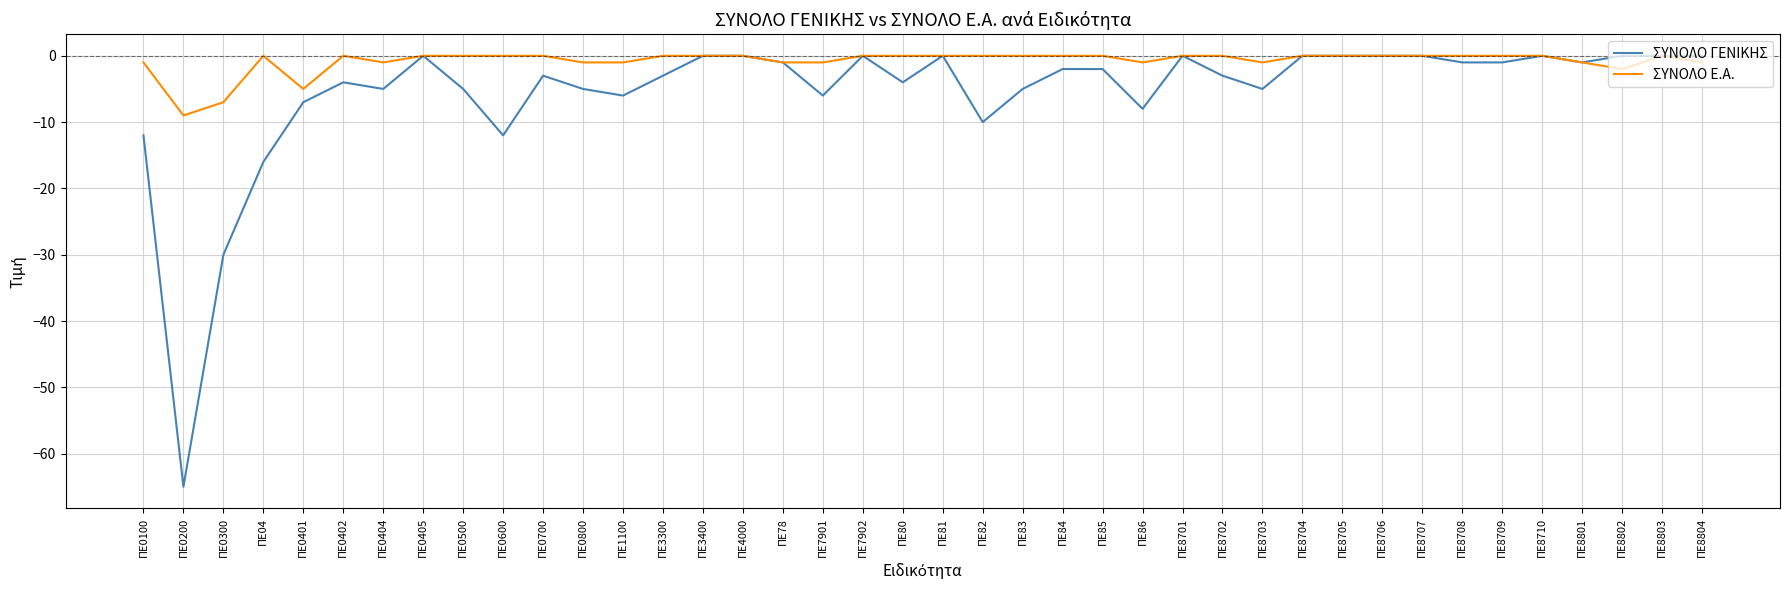

Reading left to right, what are all the values shown in this chart?

ΣΥΝΟΛΟ ΓΕΝΙΚΗΣ: -12	-65	-30	-16	-7	-4	-5	0	-5	-12	-3	-5	-6	-3	0	0	-1	-6	0	-4	0	-10	-5	-2	-2	-8	0	-3	-5	0	0	0	0	-1	-1	0	-1	0	0	0
ΣΥΝΟΛΟ Ε.Α.: -1	-9	-7	0	-5	0	-1	0	0	0	0	-1	-1	0	0	0	-1	-1	0	0	0	0	0	0	0	-1	0	0	-1	0	0	0	0	0	0	0	-1	-2	0	-1